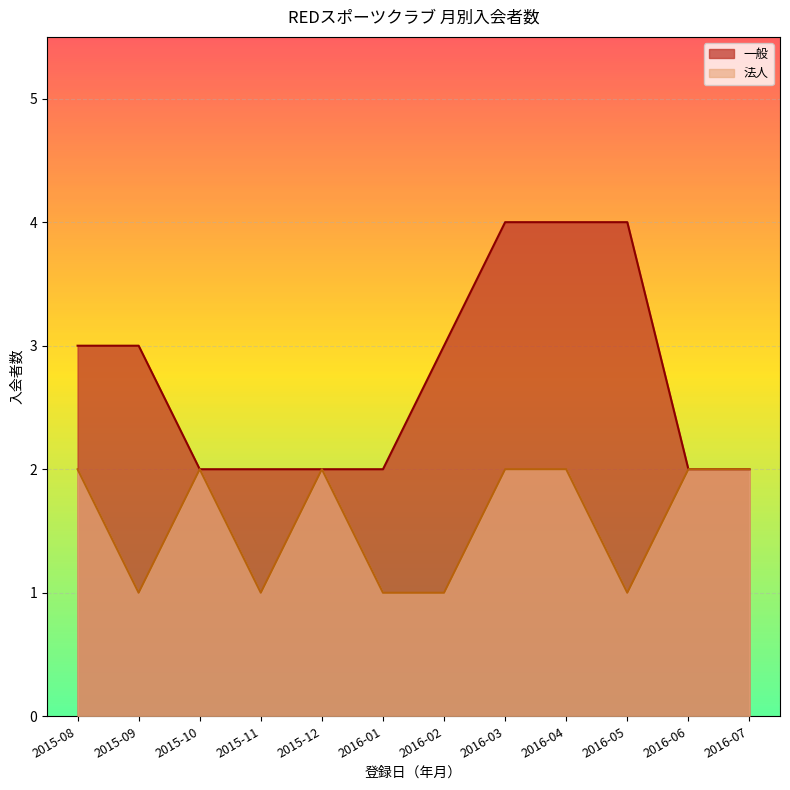

What is the difference between the maximum and second lowest values in the 法人 series?

1